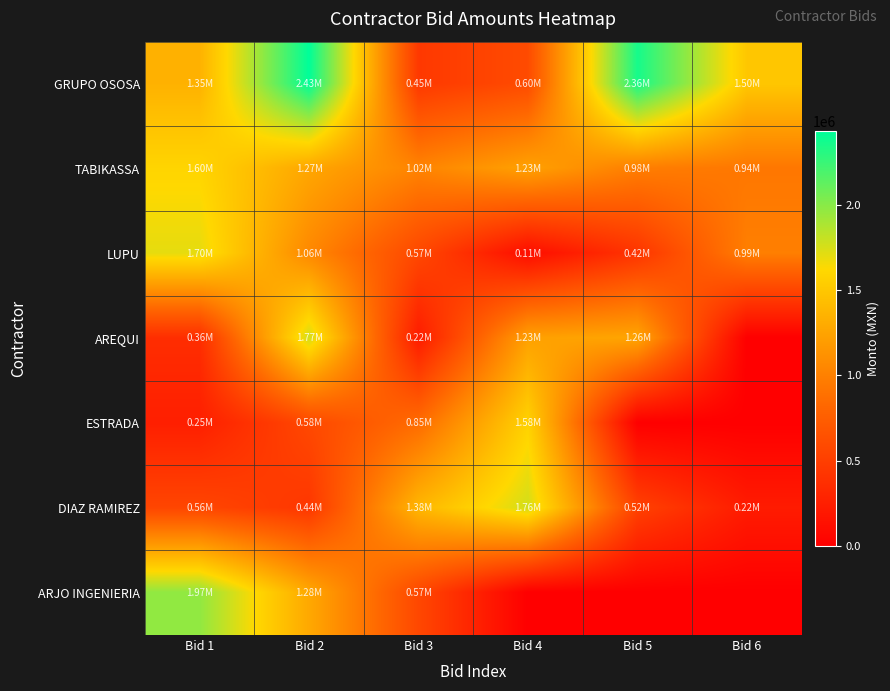

List the series in order of their peak value, lowest first.

ESTRADA, TABIKASSA, LUPU, DIAZ RAMIREZ, AREQUI, ARJO INGENIERIA, GRUPO OSOSA